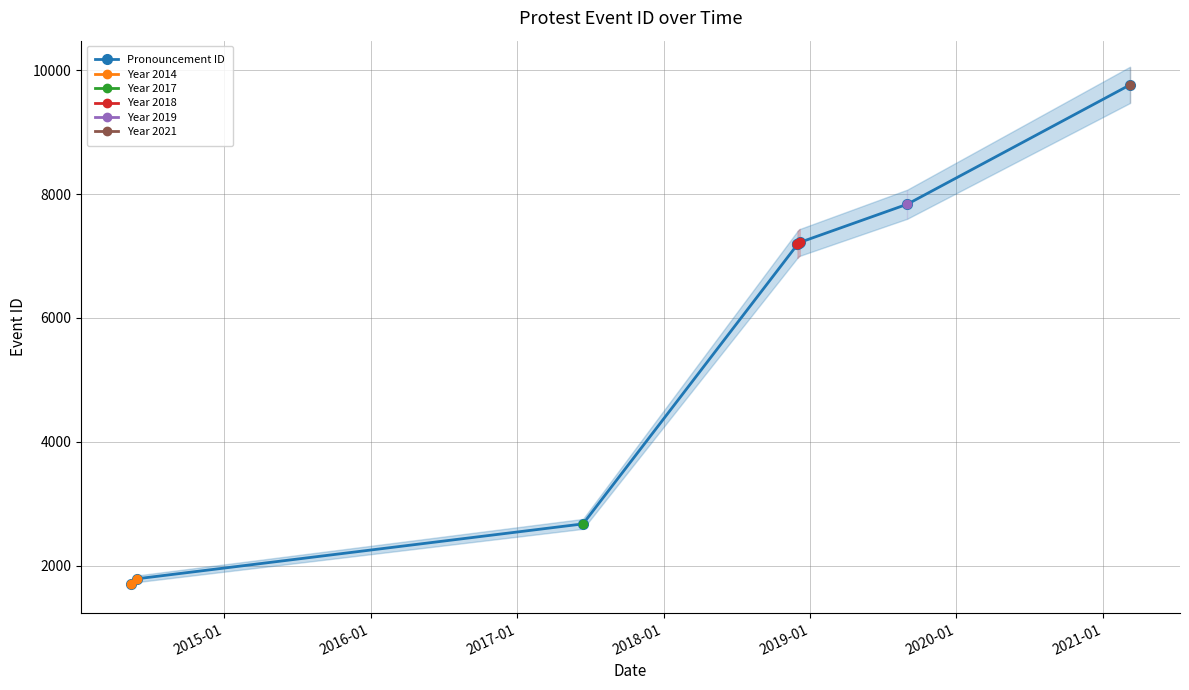

Between 2018-12-07 and 2014-05-28, which is larger?

2018-12-07